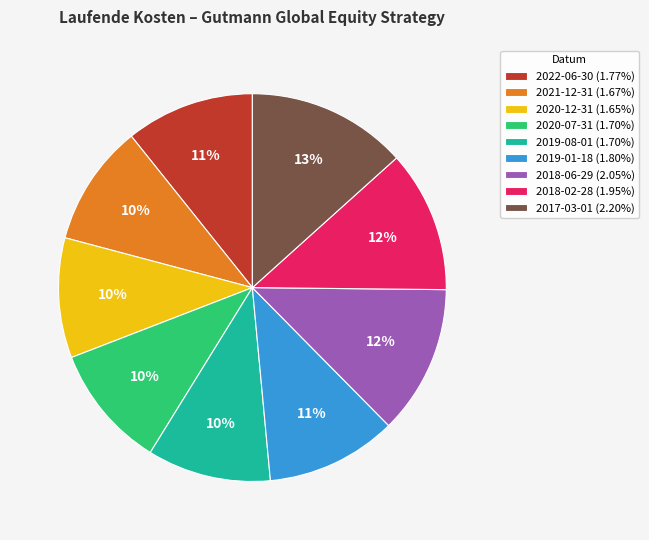

To the nearest percent, what portion does 2018-02-28 represent?

12%